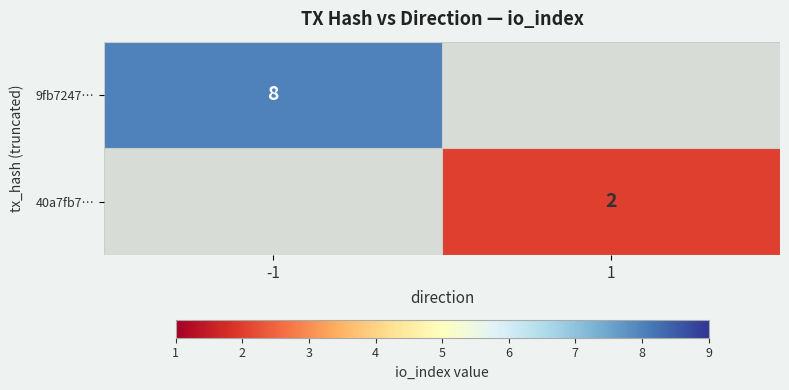

Is it true that 9fb7247… equals 14 at -1?

False